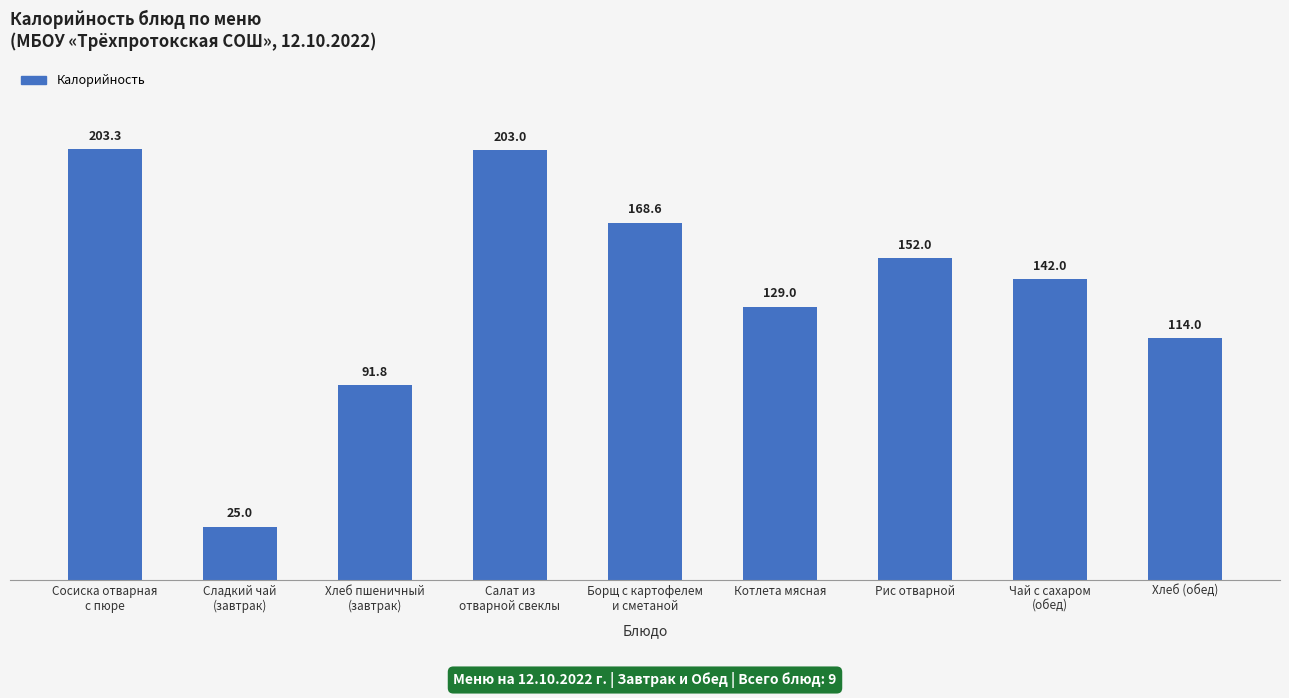

Reading left to right, transcribe all the data shown in this chart.

203.3	25.0	91.8	203.0	168.6	129.0	152.0	142.0	114.0